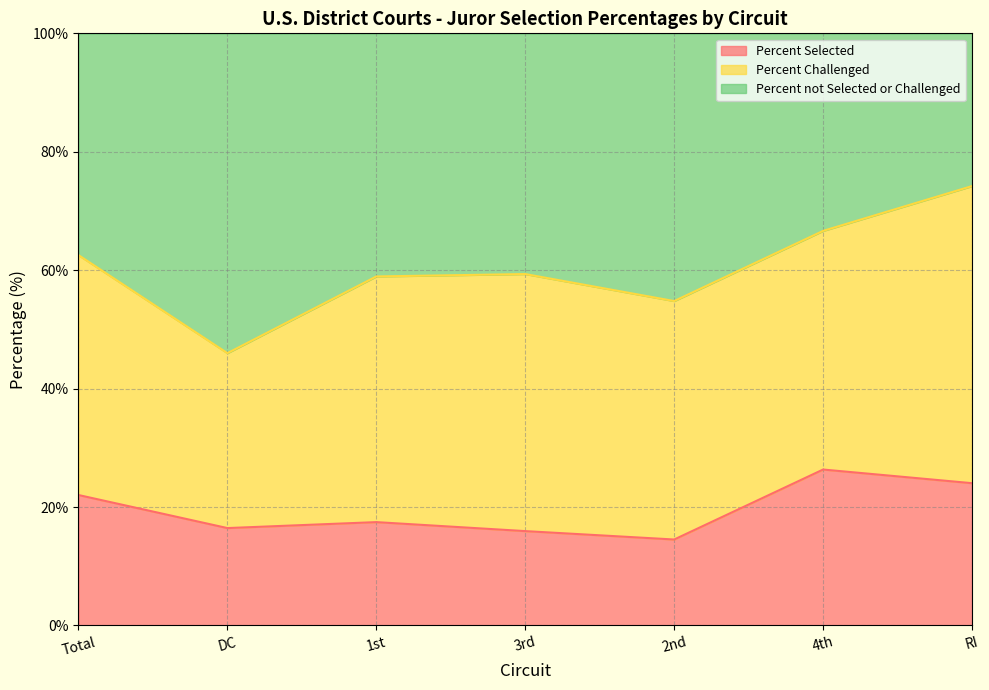

True or false: Percent Selected and Percent not Selected or Challenged cross at least once.

False